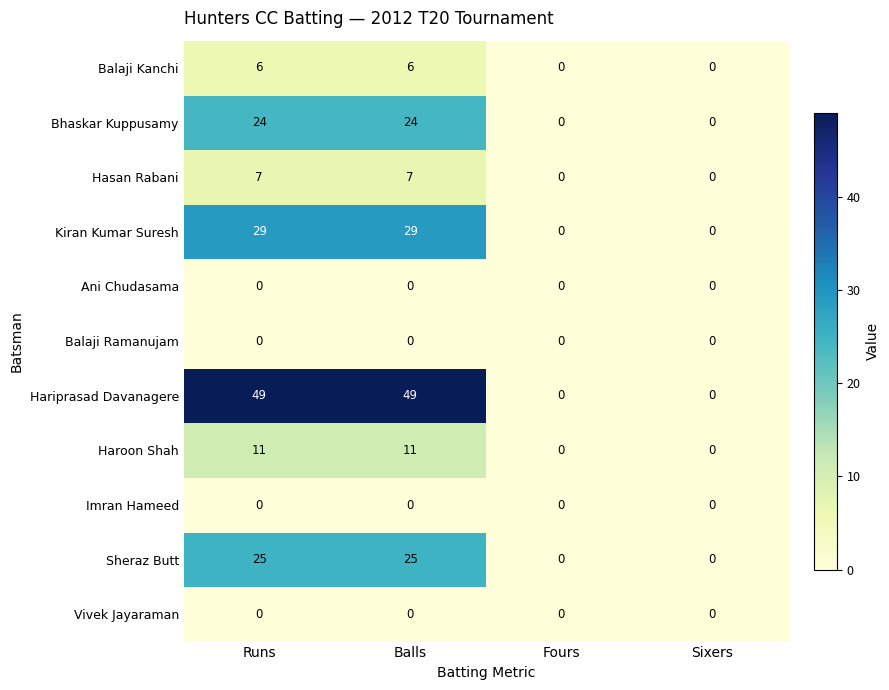

The Hasan Rabani series shows 4 at Balls. True or false?

False